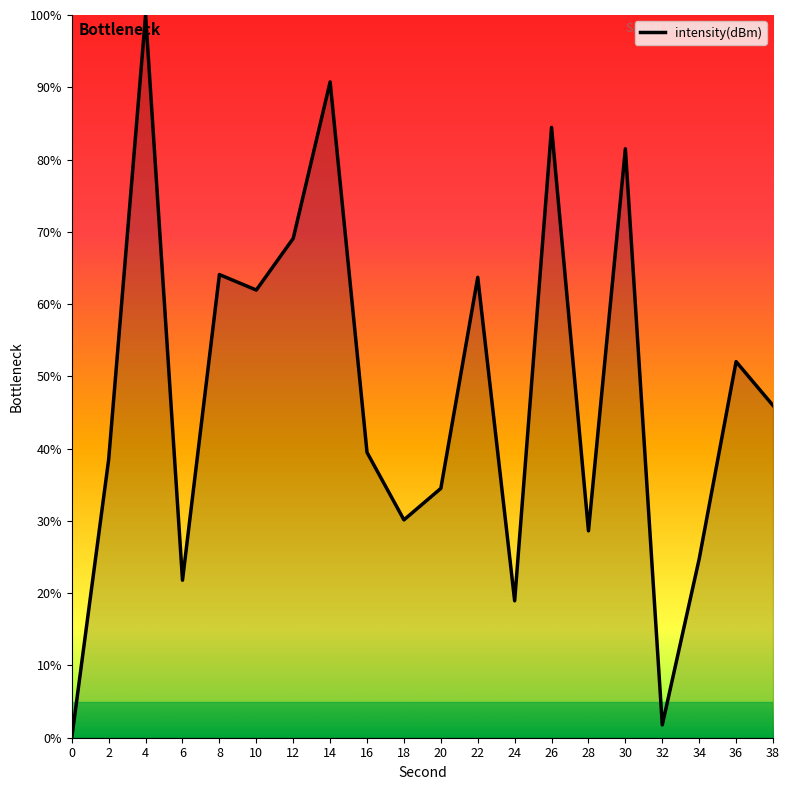

What is the difference between the maximum and minimum values?

100.0